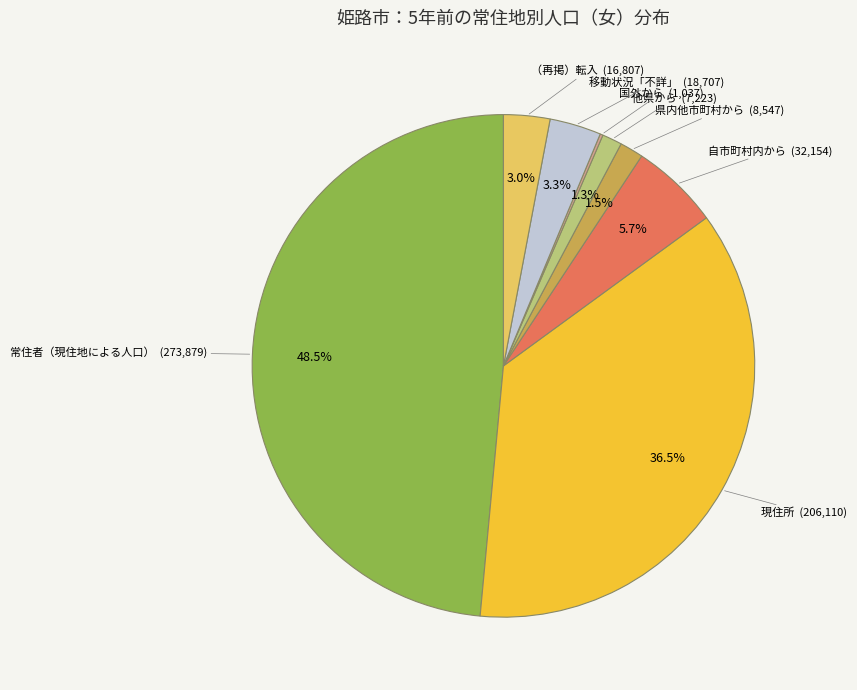

Is there any slice that represents more than half of the pie?

No